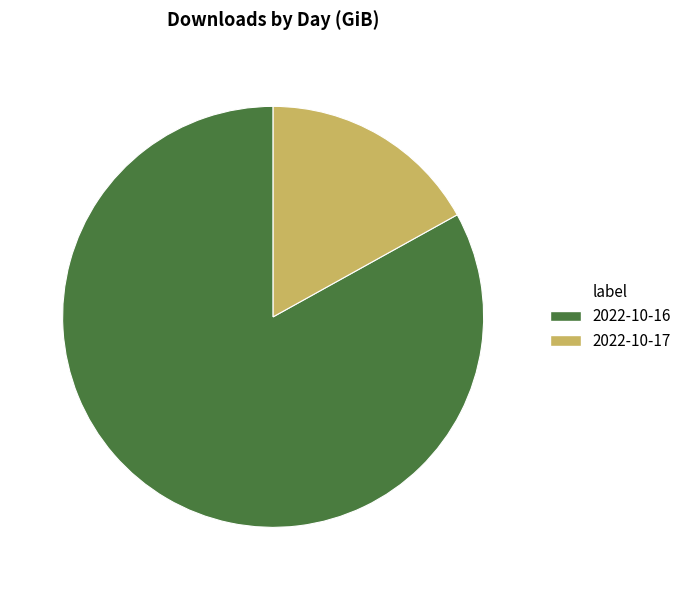

True or false: 2022-10-16 accounts for 83% of the total.

True